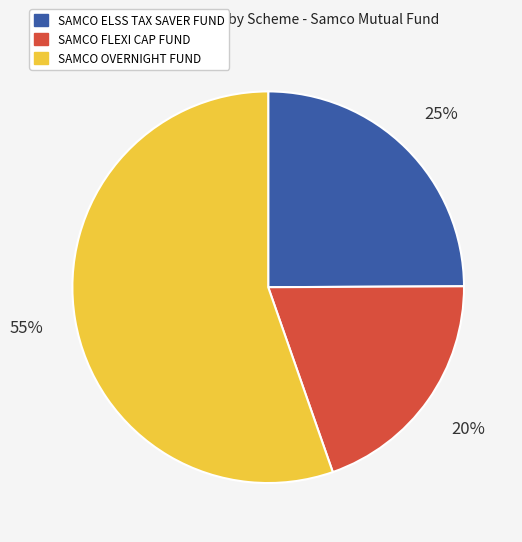

To the nearest percent, what is the average slice percentage?

33%